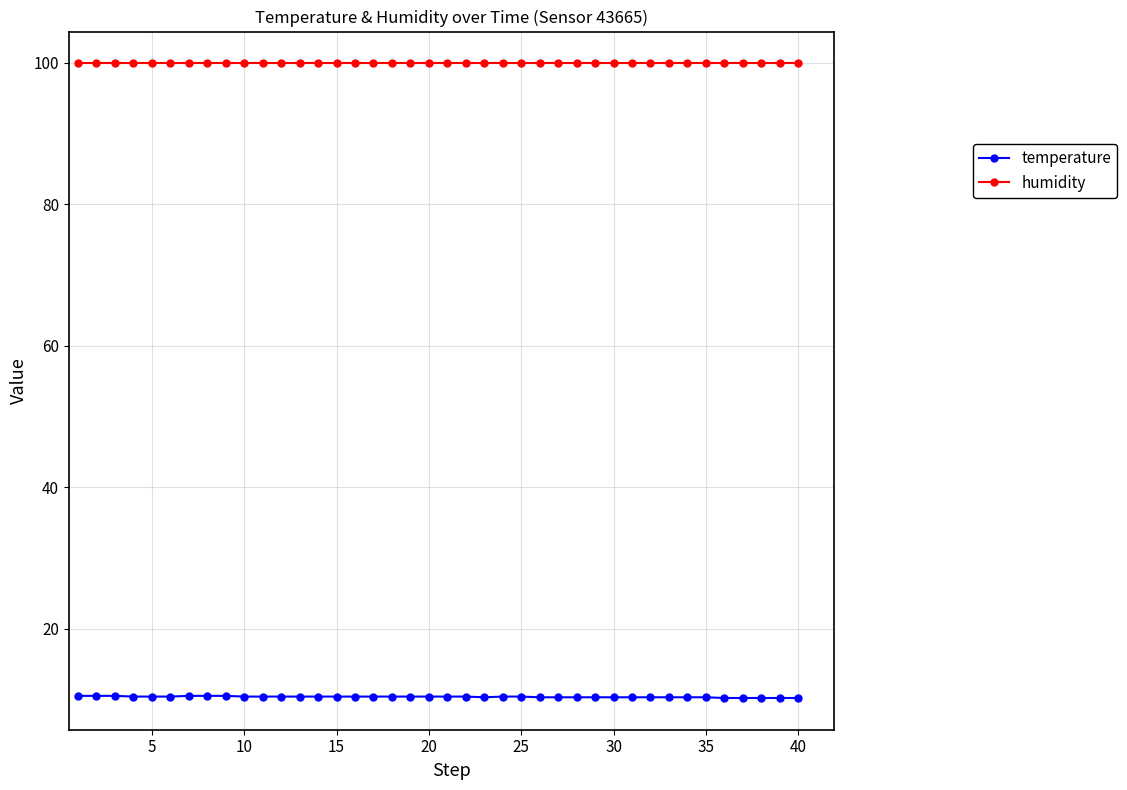

Which series has the largest range (max minus min)?

temperature